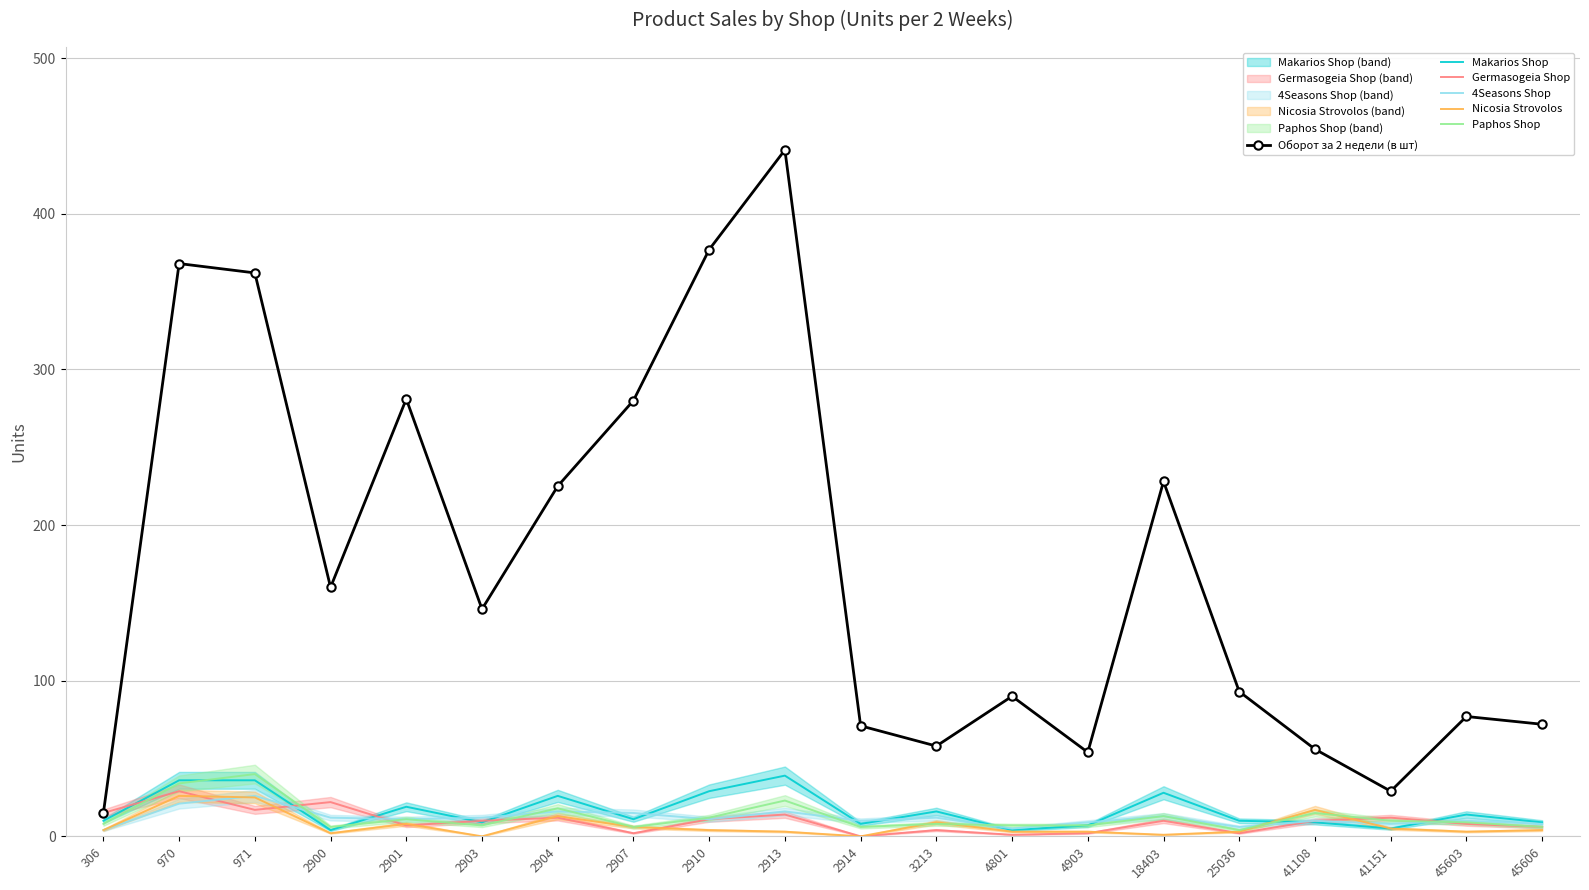

Which series has the widest spread of values?

Оборот за 2 недели (в шт)